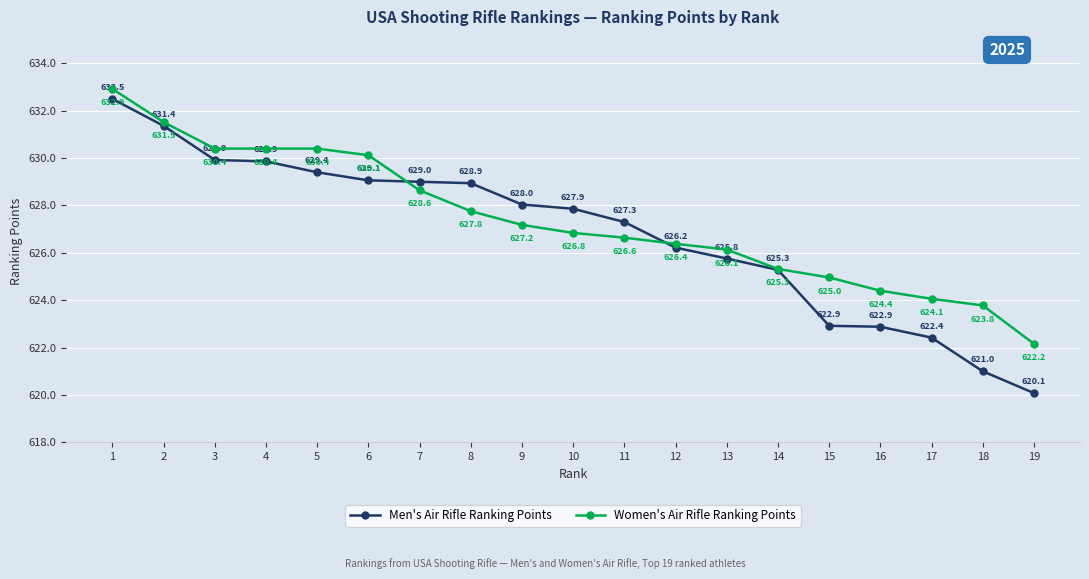

What is the total value across all series at 11?

1253.9